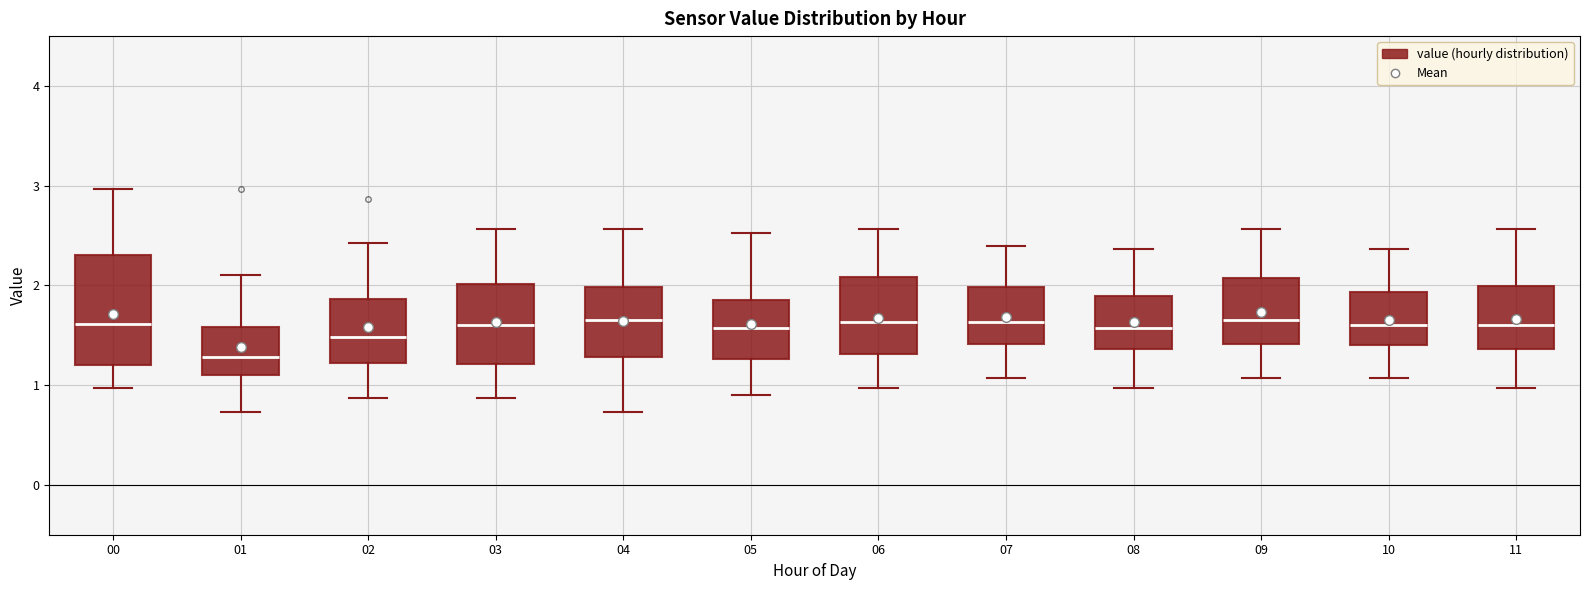

Reading left to right, read every box against the y-axis: the position of its median line, the range the box covers, and the ends of its whiskers. The values are not printed on the chart, so give them approximately, as read against the axis.

00: median 1.6, box 1.2 to 2.3, whiskers 1.0 to 3.0
01: median 1.3, box 1.1 to 1.6, whiskers 0.7 to 2.1
02: median 1.5, box 1.2 to 1.9, whiskers 0.9 to 2.4
03: median 1.6, box 1.2 to 2.0, whiskers 0.9 to 2.6
04: median 1.7, box 1.3 to 2.0, whiskers 0.7 to 2.6
05: median 1.6, box 1.3 to 1.9, whiskers 0.9 to 2.5
06: median 1.6, box 1.3 to 2.1, whiskers 1.0 to 2.6
07: median 1.6, box 1.4 to 2.0, whiskers 1.1 to 2.4
08: median 1.6, box 1.4 to 1.9, whiskers 1.0 to 2.4
09: median 1.7, box 1.4 to 2.1, whiskers 1.1 to 2.6
10: median 1.6, box 1.4 to 1.9, whiskers 1.1 to 2.4
11: median 1.6, box 1.4 to 2.0, whiskers 1.0 to 2.6